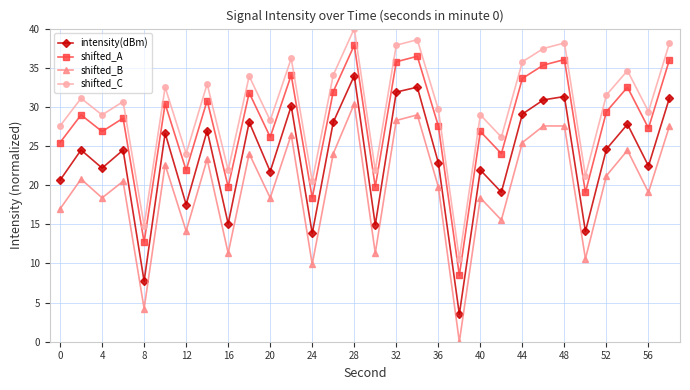

Does the chart display data point markers on the line(s)?

Yes